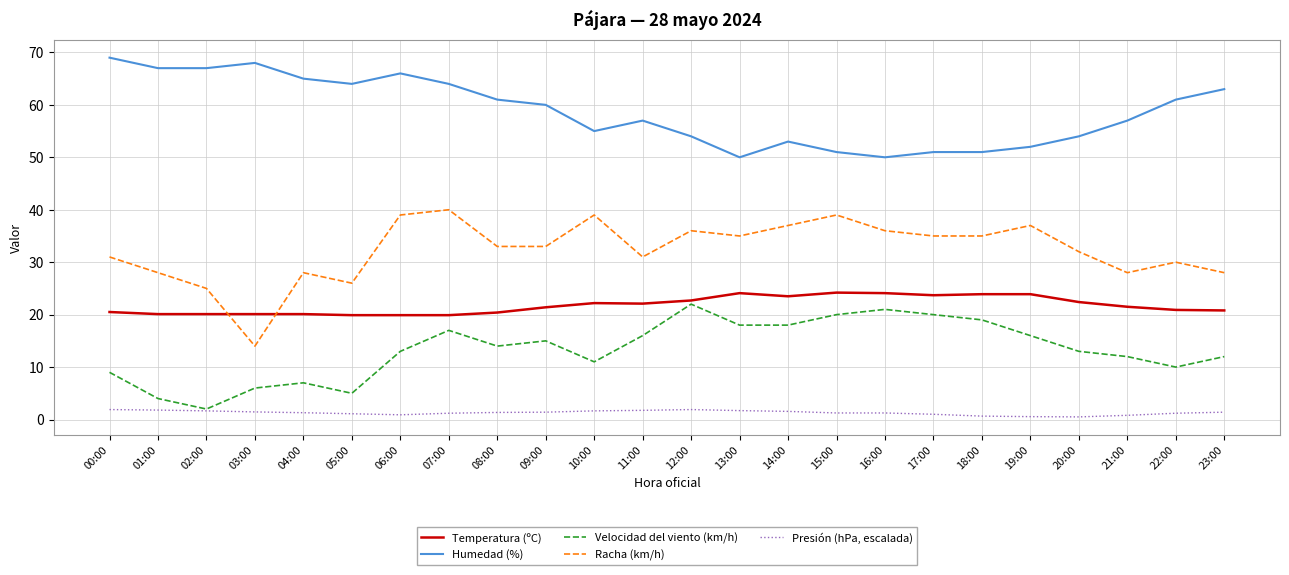

How many lines are shown in the chart?

5